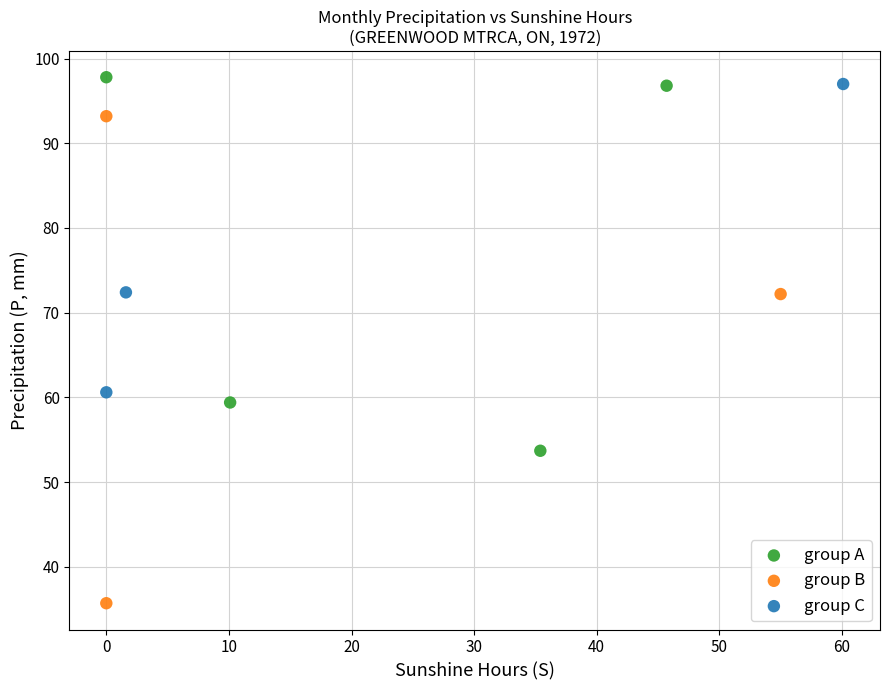

Which series reaches the minimum Y coordinate?

group B